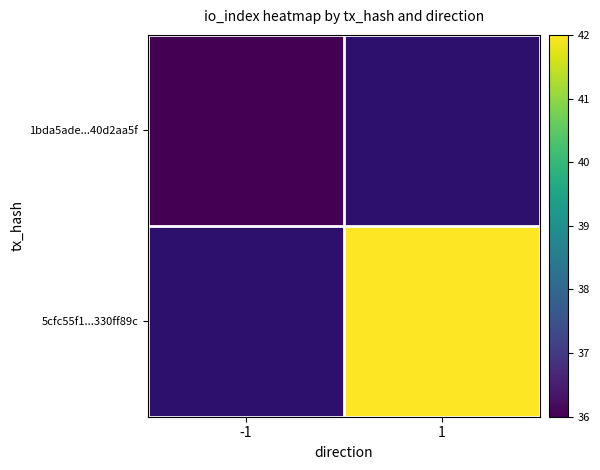

What is the highest value of the 1bda5ade...40d2aa5f series?

36.0